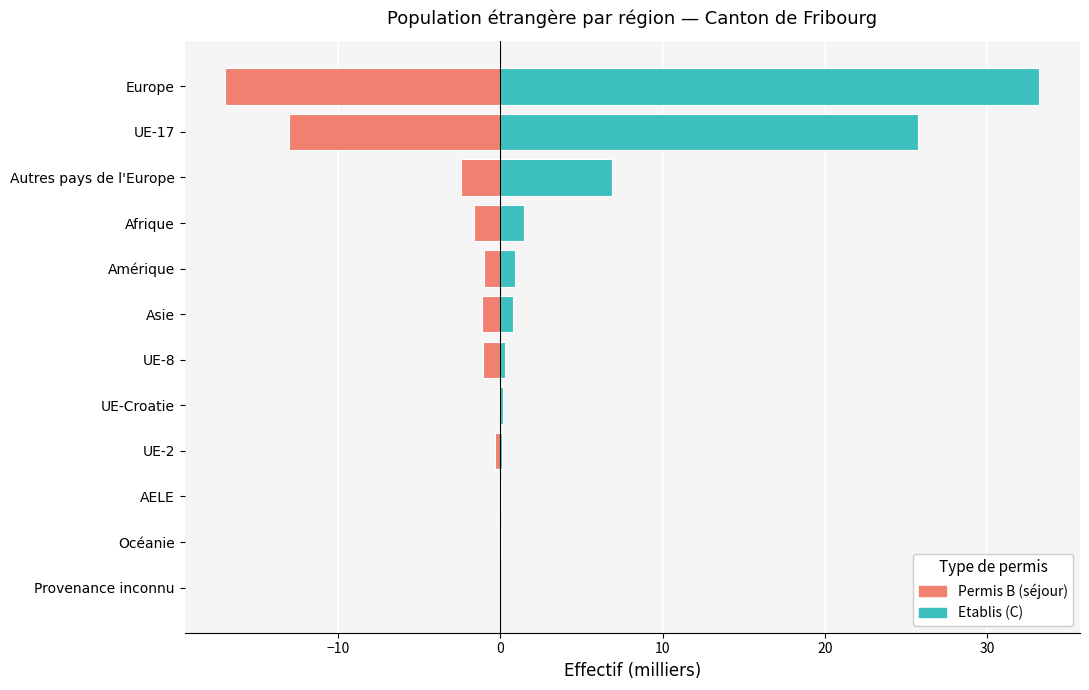

Is it true that Etablis (C) equals 42.9 at 10?

False